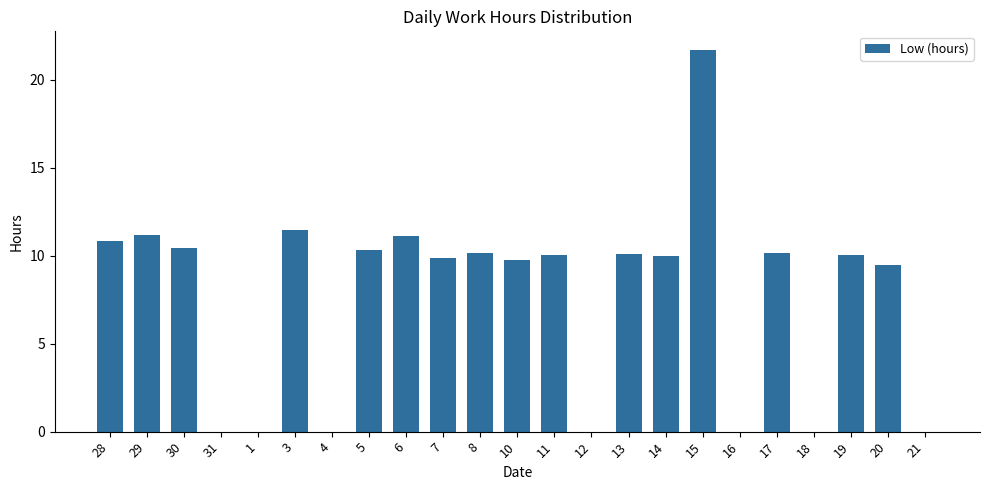

The value at 6 is 11.1. True or false?

True